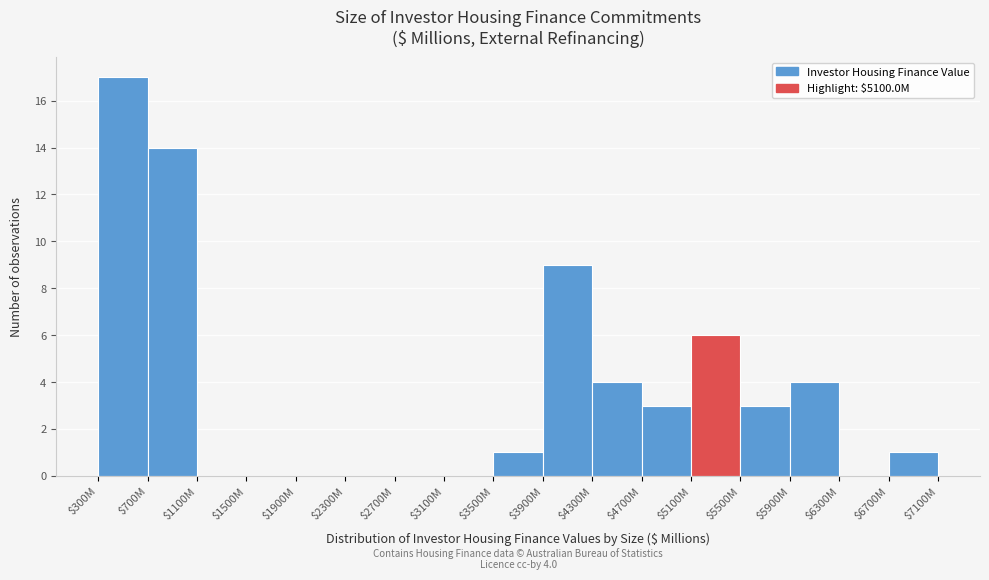

At which label is the value closest to 8?

$3900M